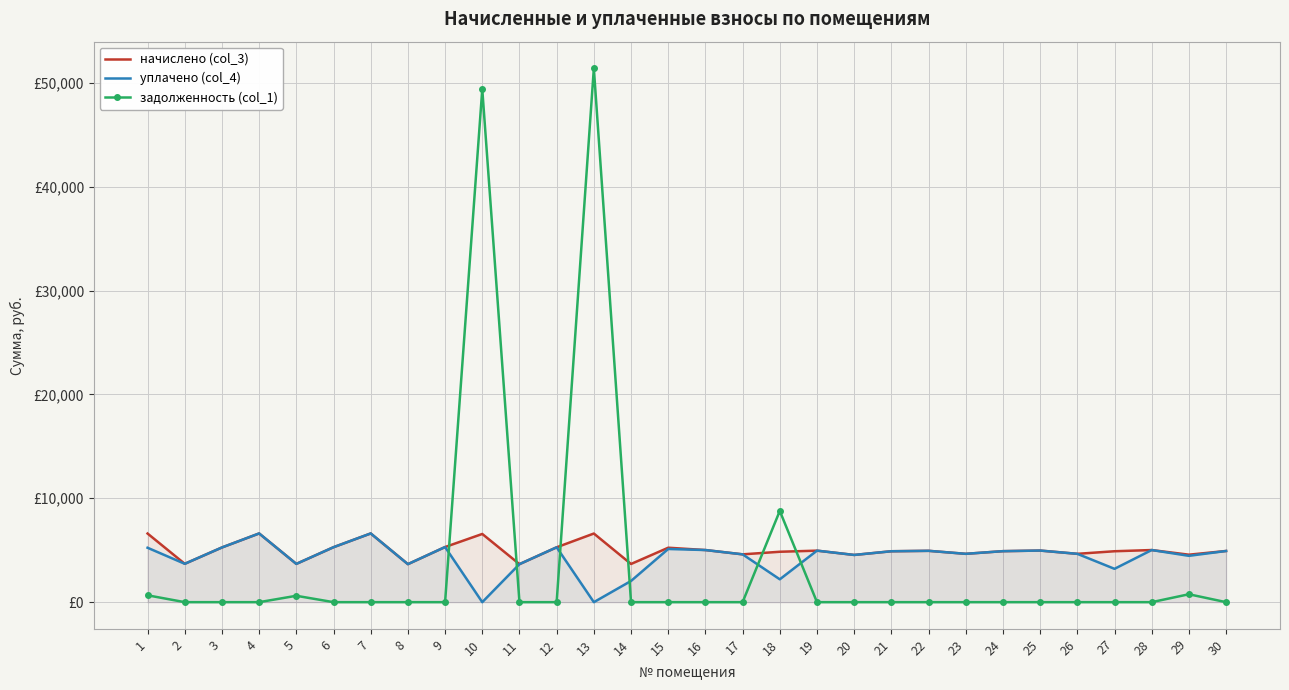

Between which two adjacent categories do задолженность (col_1) and уплачено (col_4) first intersect?

9 and 10